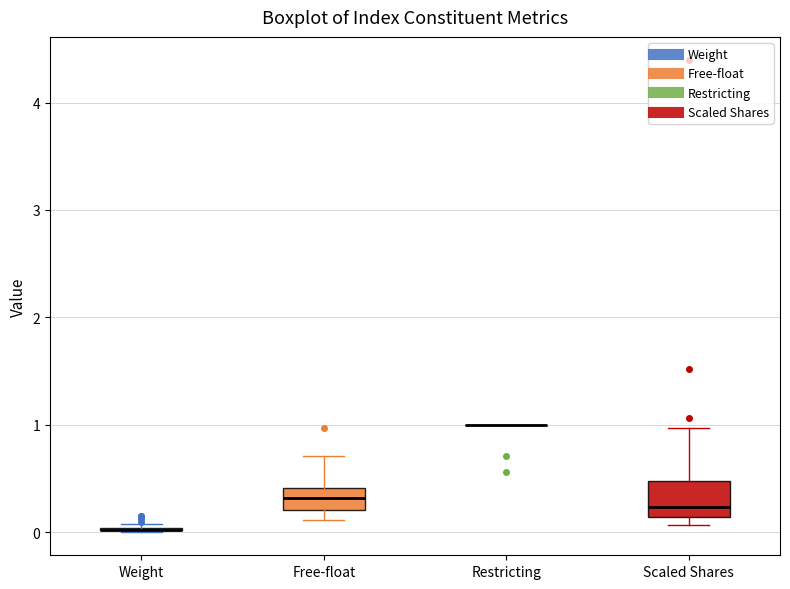

Reading left to right, read every box against the y-axis: the position of its median line, the range the box covers, and the ends of its whiskers. The values are not printed on the chart, so give them approximately, as read against the axis.

Weight: box collapsed to a line at 0.0, whiskers 0.0 to 0.1
Free-float: median 0.3, box 0.2 to 0.4, whiskers 0.1 to 0.7
Restricting: box collapsed to a line at 1.0, whiskers 1.0 to 1.0
Scaled Shares: median 0.2, box 0.1 to 0.5, whiskers 0.1 (just below the box's lower edge) to 1.0